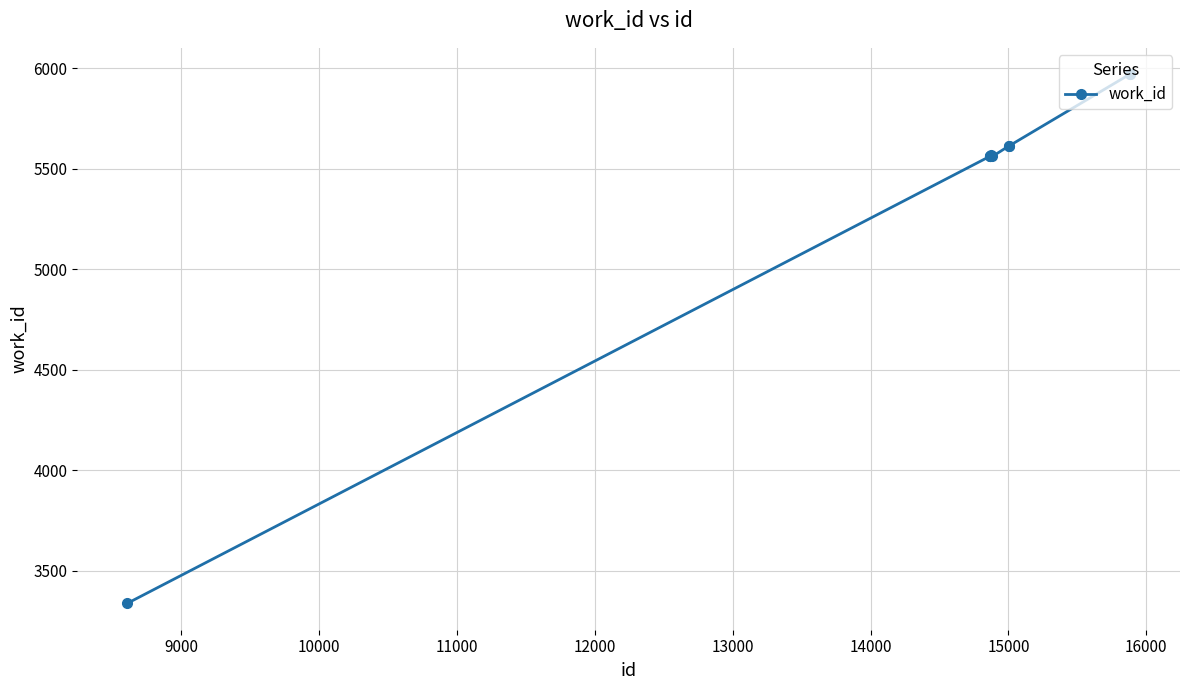

What is the sum of all values?

54323